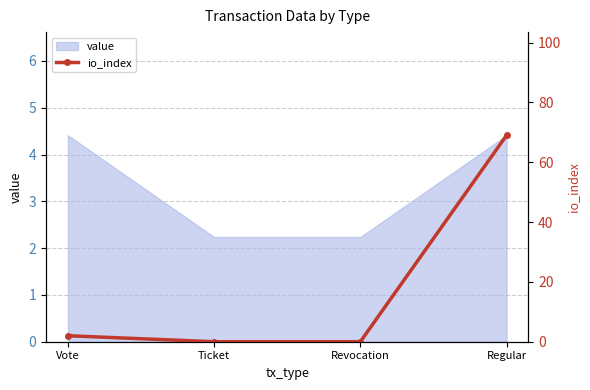

Is it true that value equals 3.3 at Ticket?

False